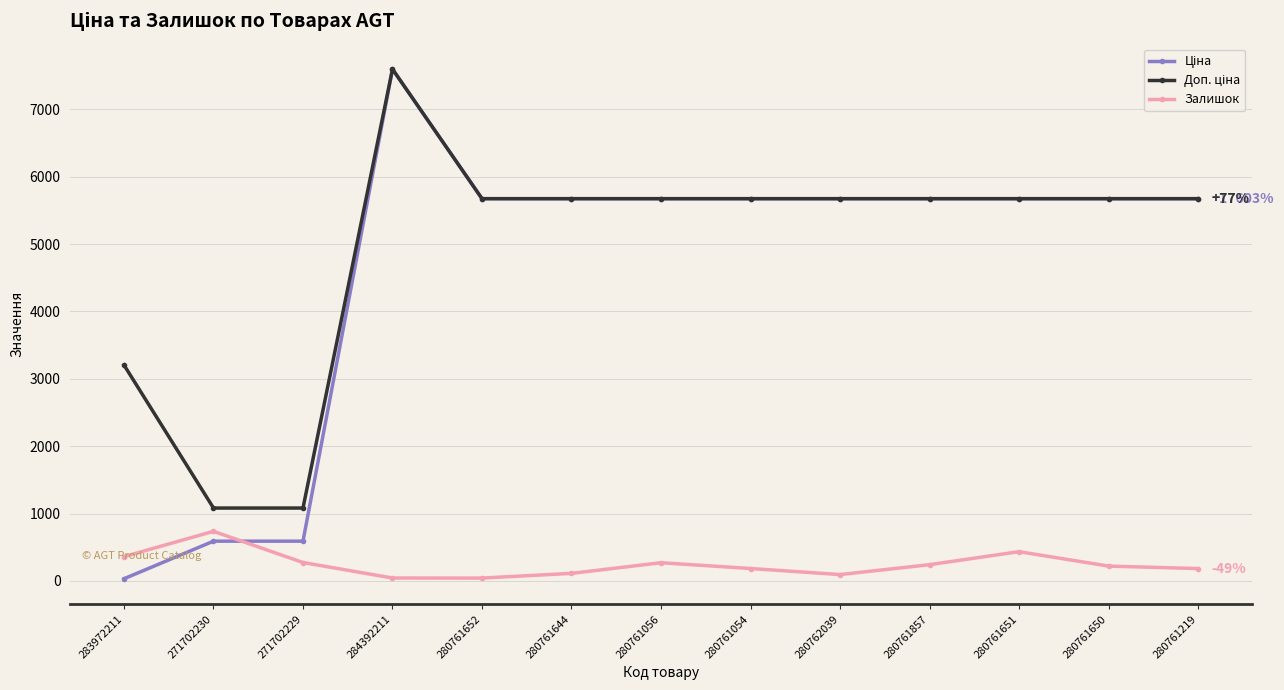

What is the spread (max minus min) of values at 280761651?

5239.8